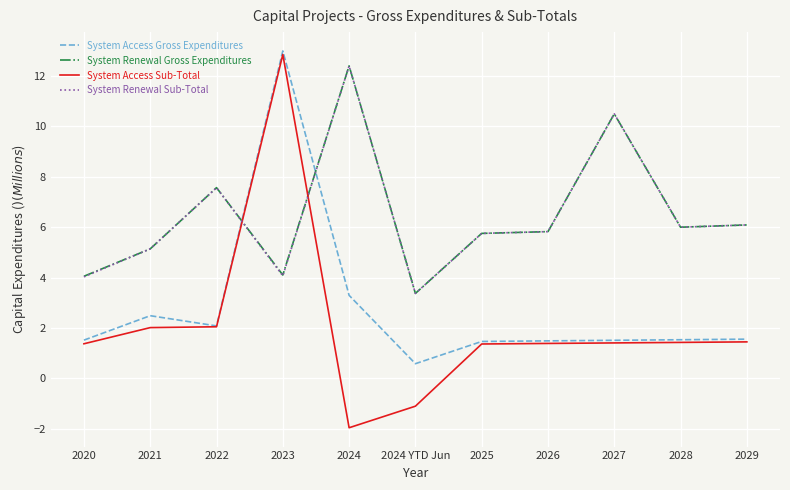

Where is System Renewal Gross Expenditures nearest to the value 7?

2022